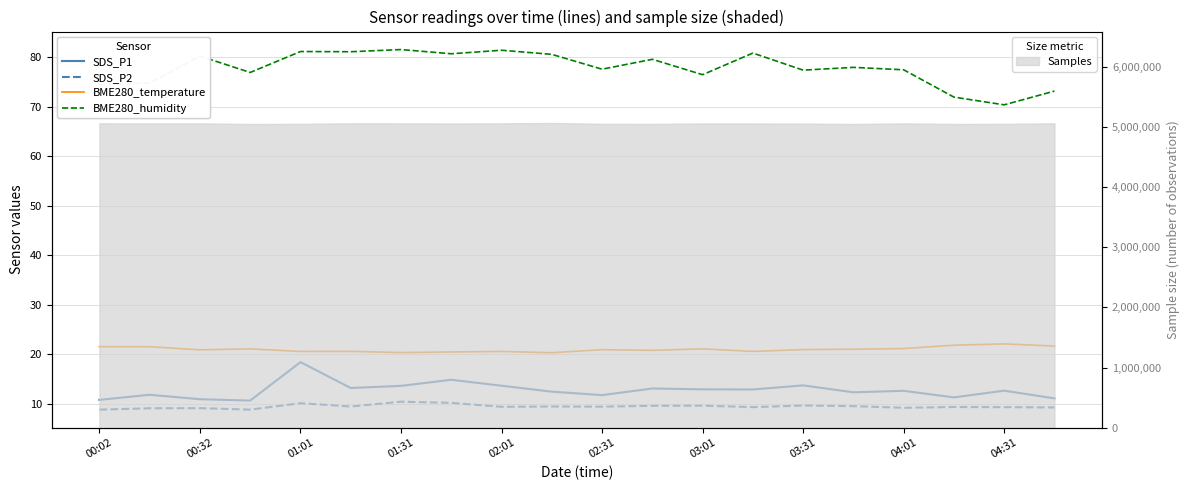

Is it true that SDS_P1 equals 18.8 at 13?

False